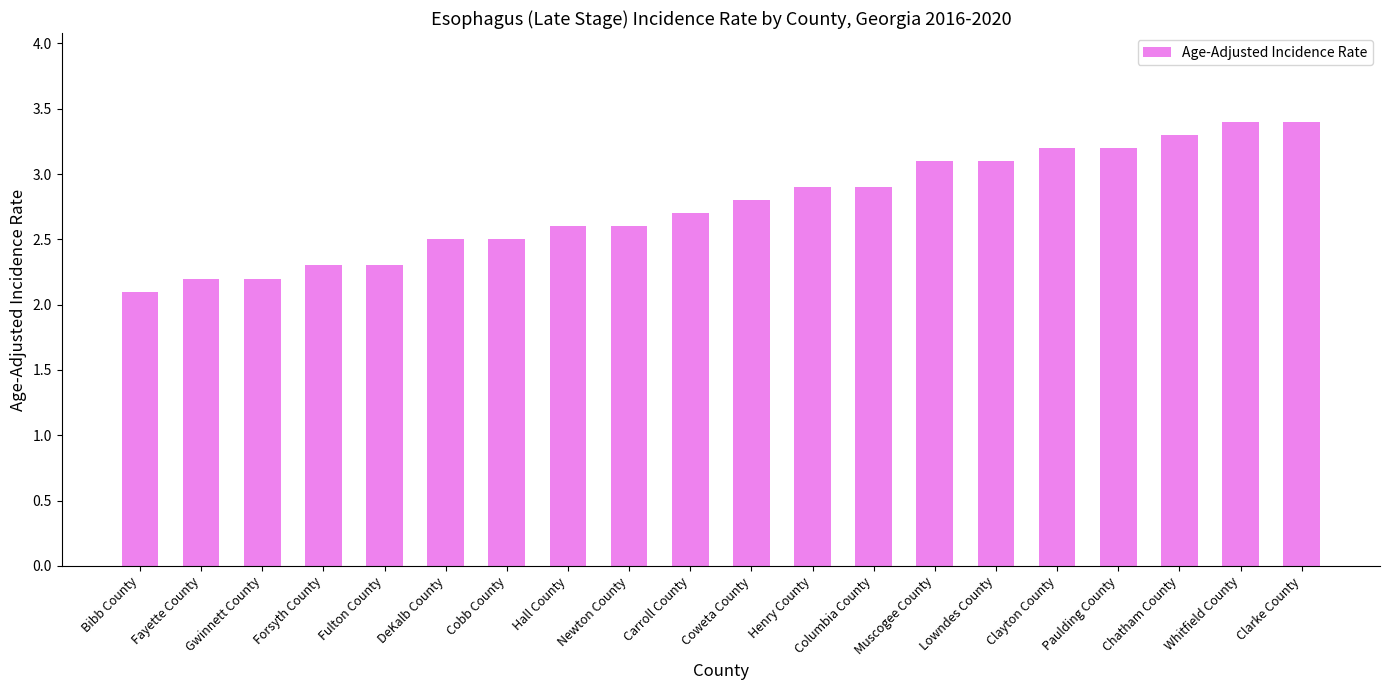

What is the sum of the values at Henry County and Fulton County?

5.2